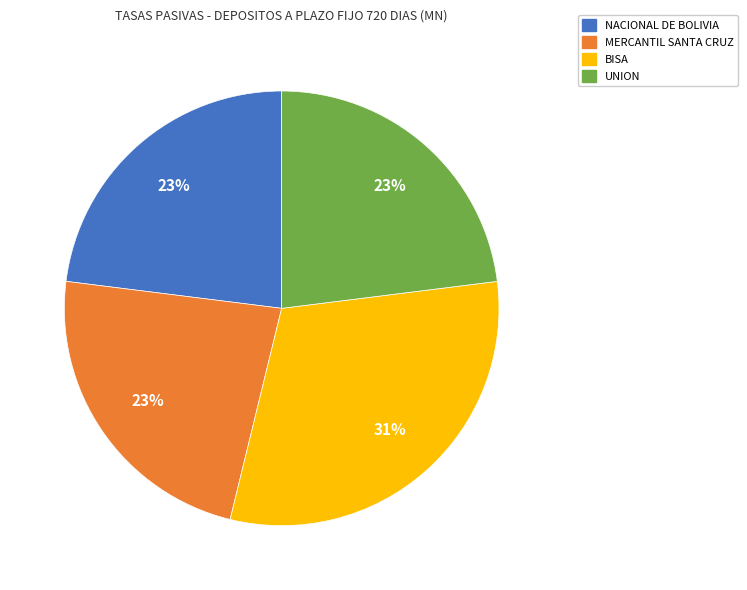

To the nearest percent, what is the difference between the largest and smallest slice percentages?

8%